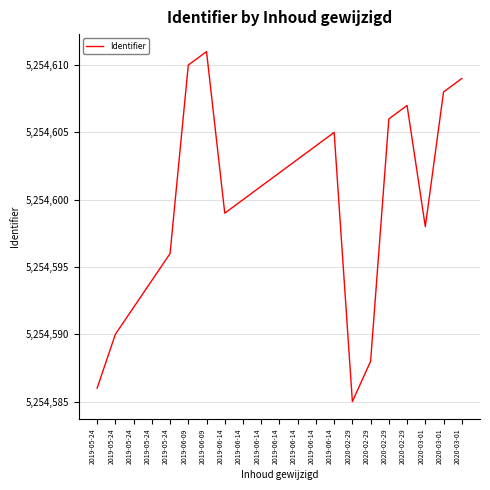

What is the difference between the maximum and minimum values?

26